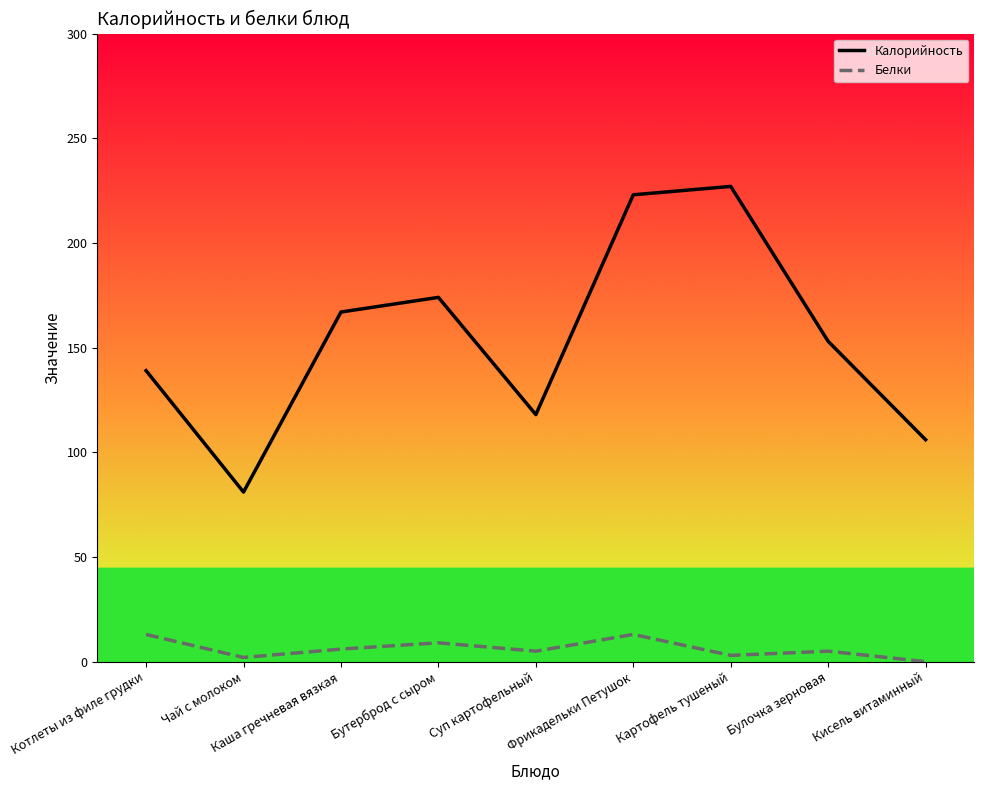

At which label does Калорийность first exceed 153?

Каша гречневая вязкая